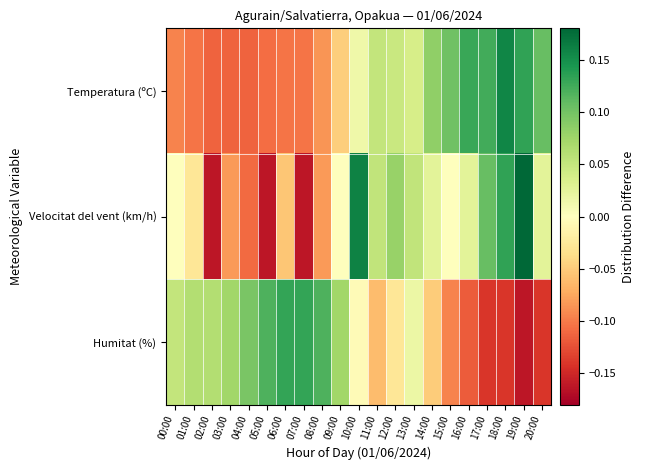

Which series has the widest spread of values?

Velocitat del vent (km/h)